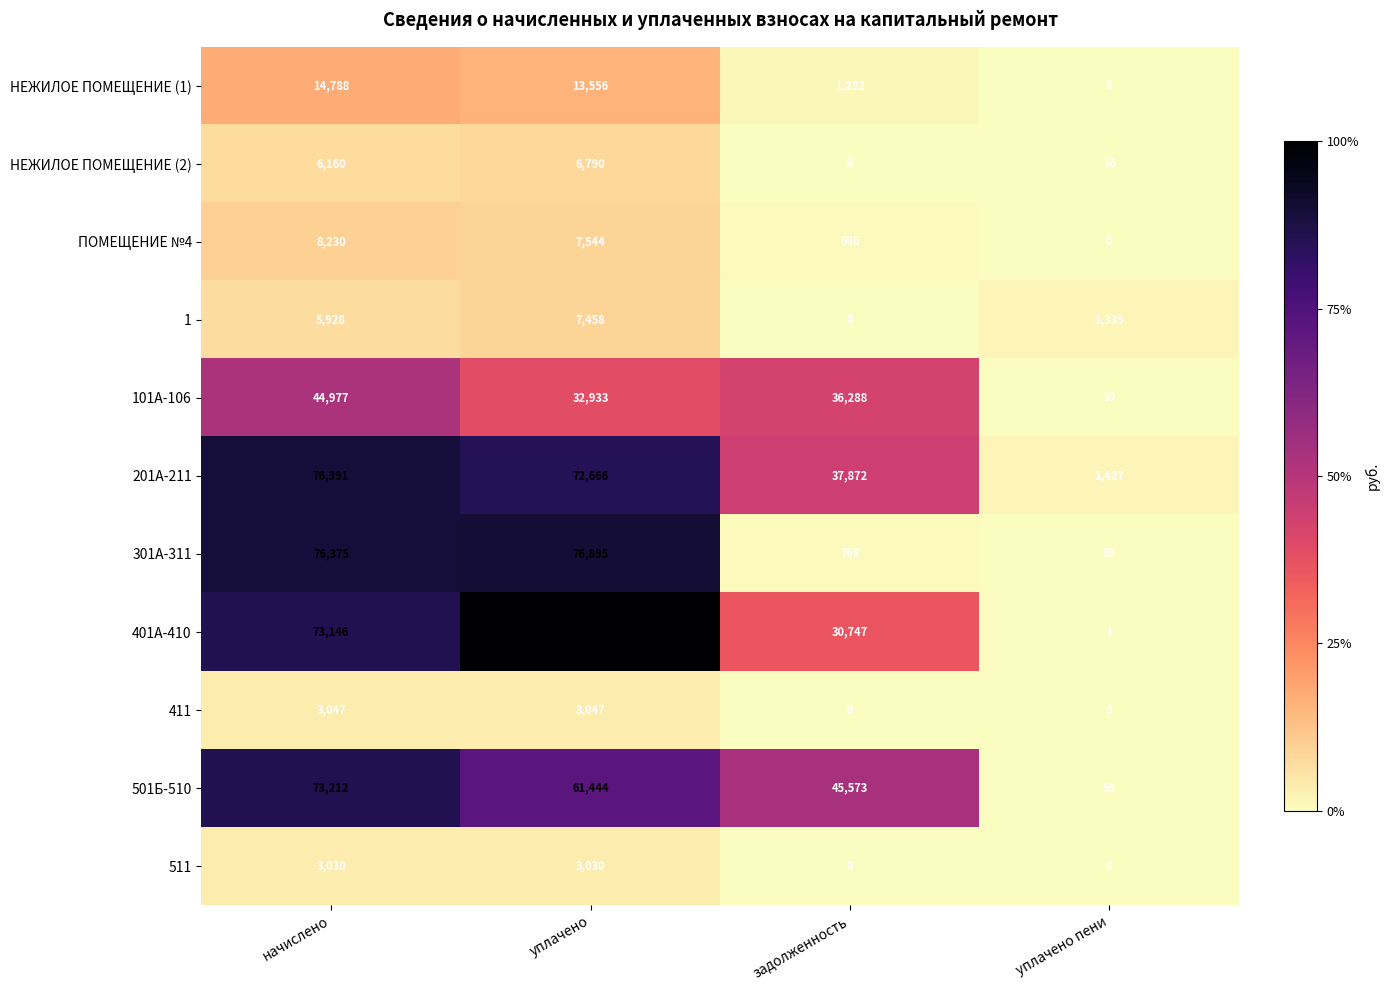

What value does the НЕЖИЛОЕ ПОМЕЩЕНИЕ (1) series have at начислено, to the nearest 100?

14800